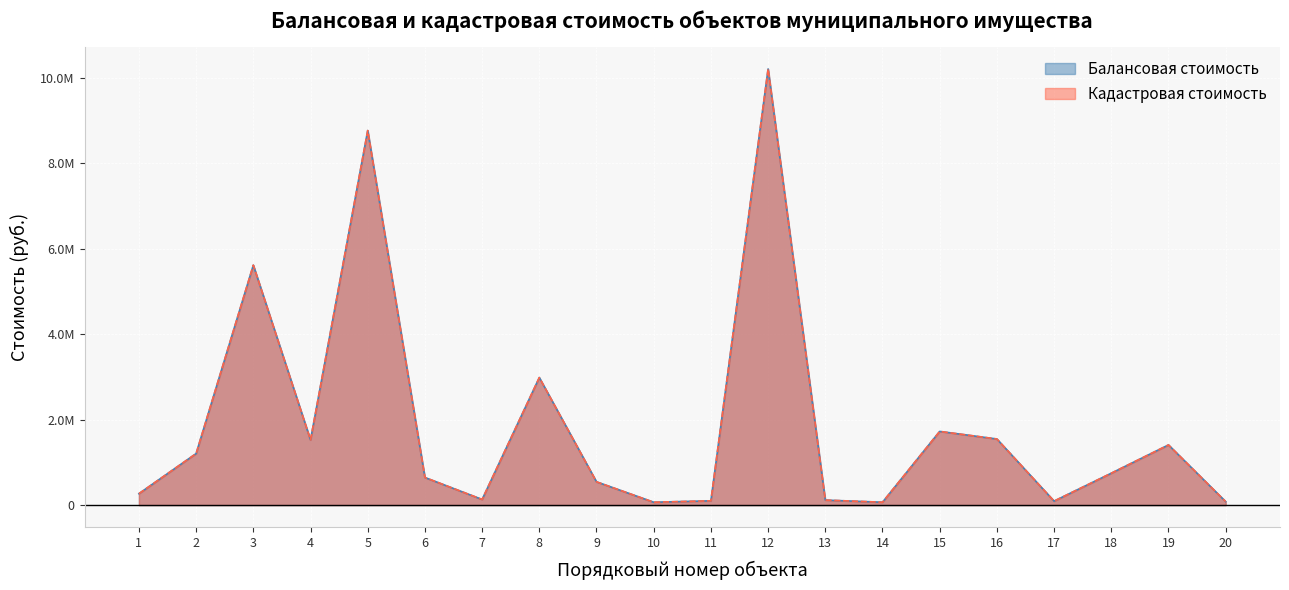

What is the difference between the maximum and minimum values in the Балансовая стоимость series?

10140702.2